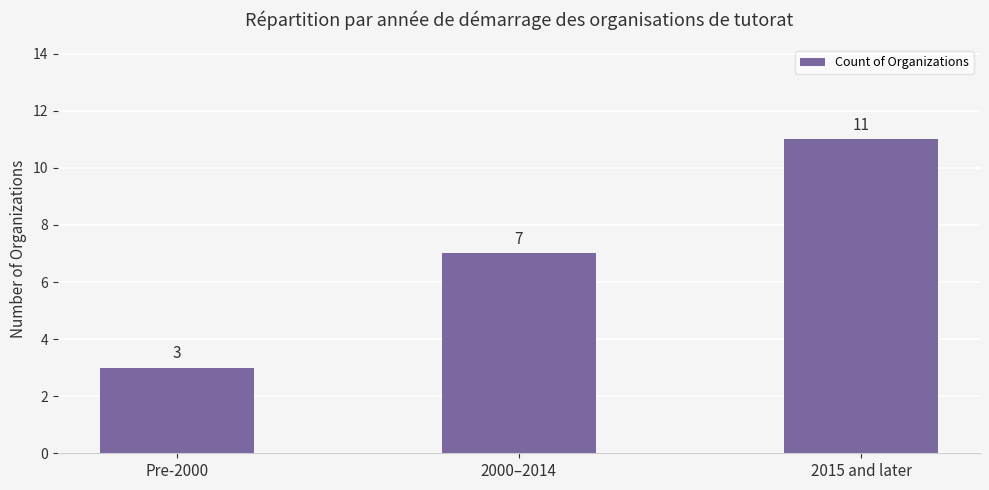

How many data points are less than 7?

1